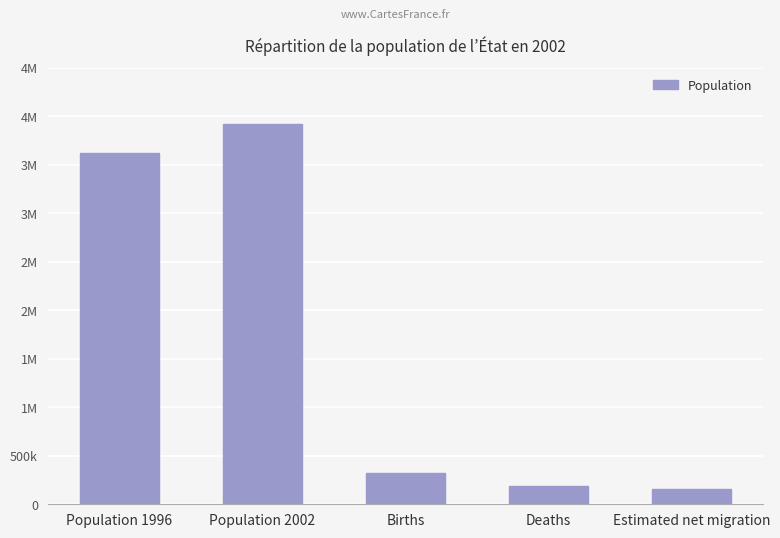

The value at Population 2002 is 2159444. True or false?

False